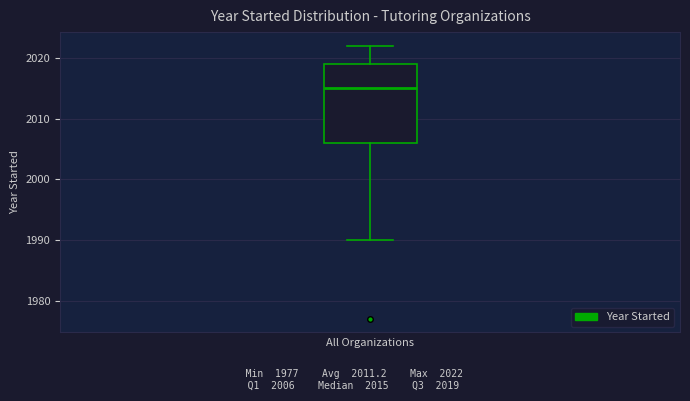

Where does the median line of the box sit on the y-axis? The values are not printed on the chart, so give them approximately, as read against the axis.

2015